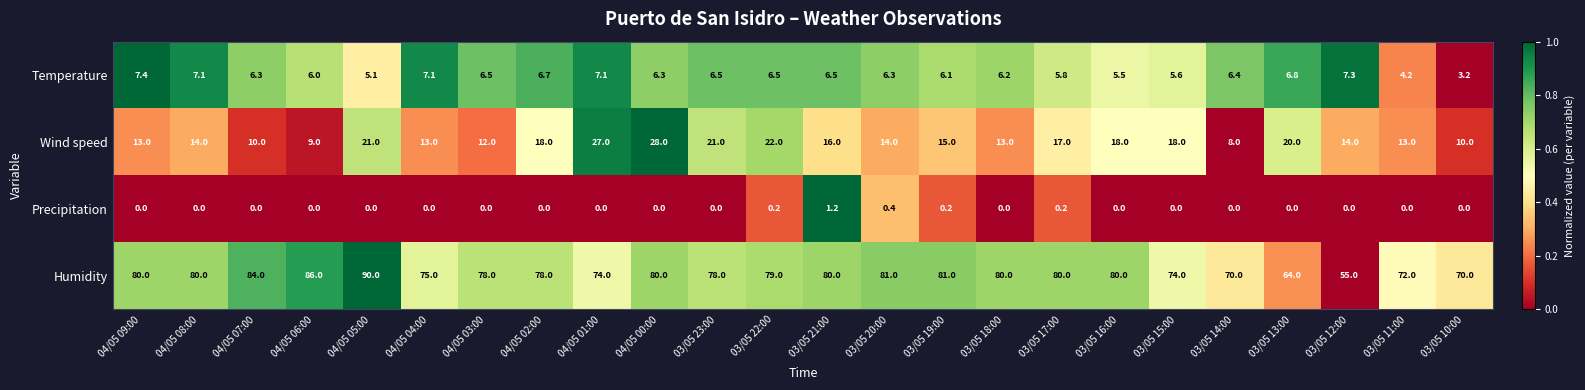

What is the difference between the second highest and minimum values in the Precipitation series?

0.4